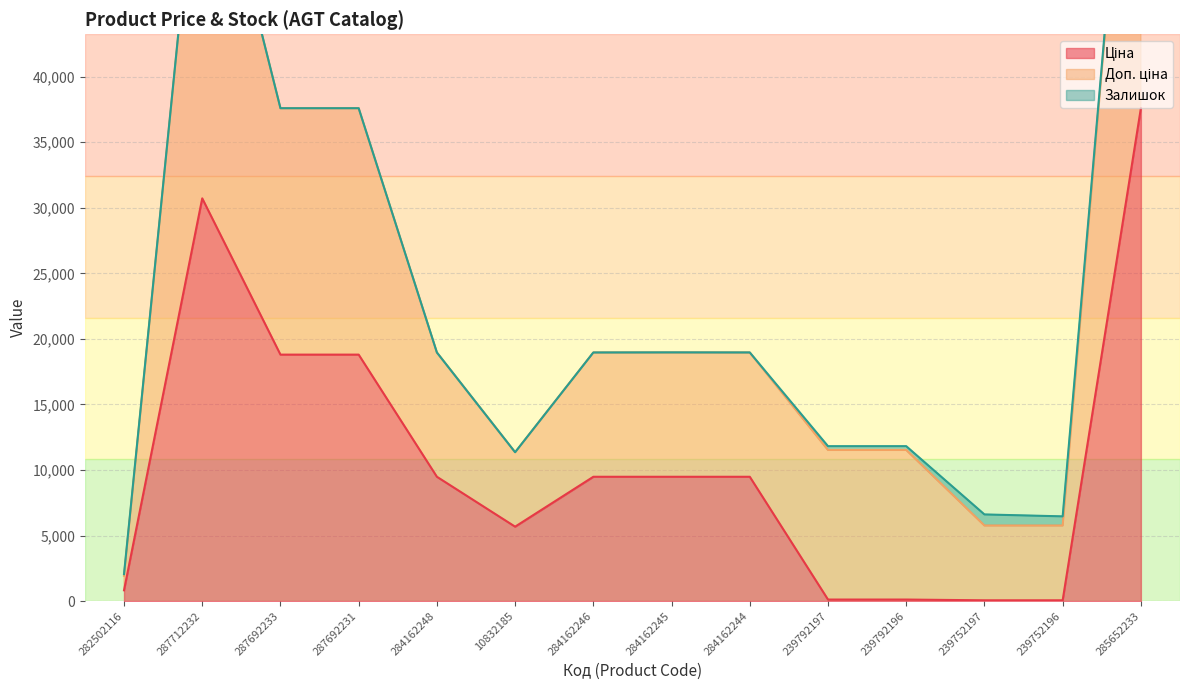

What is the sum of the Доп. ціна values at 284162244 and 287692231?

56555.8